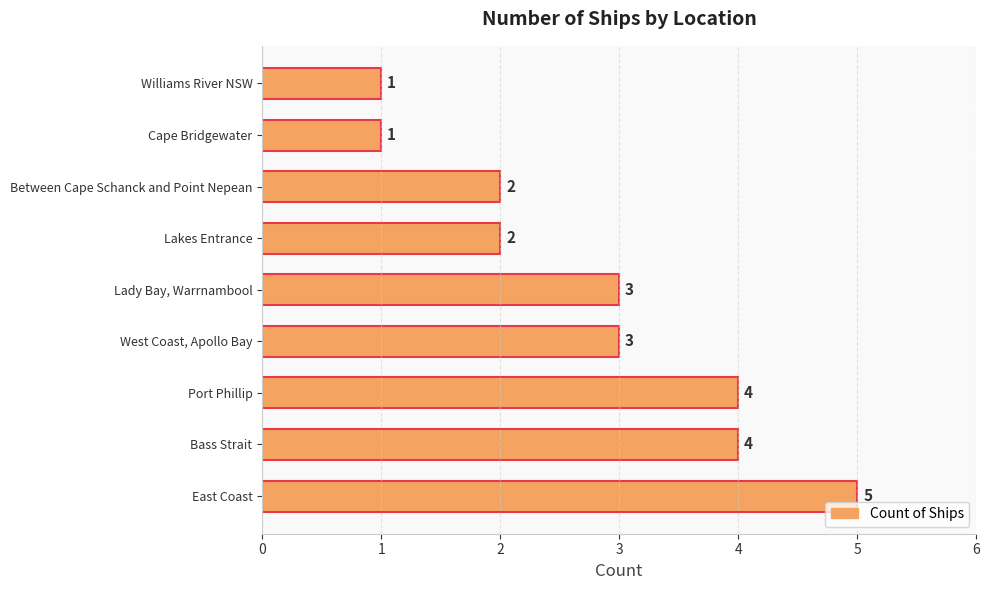

Reading bottom to top, list all the values displayed in this chart.

5	4	4	3	3	2	2	1	1